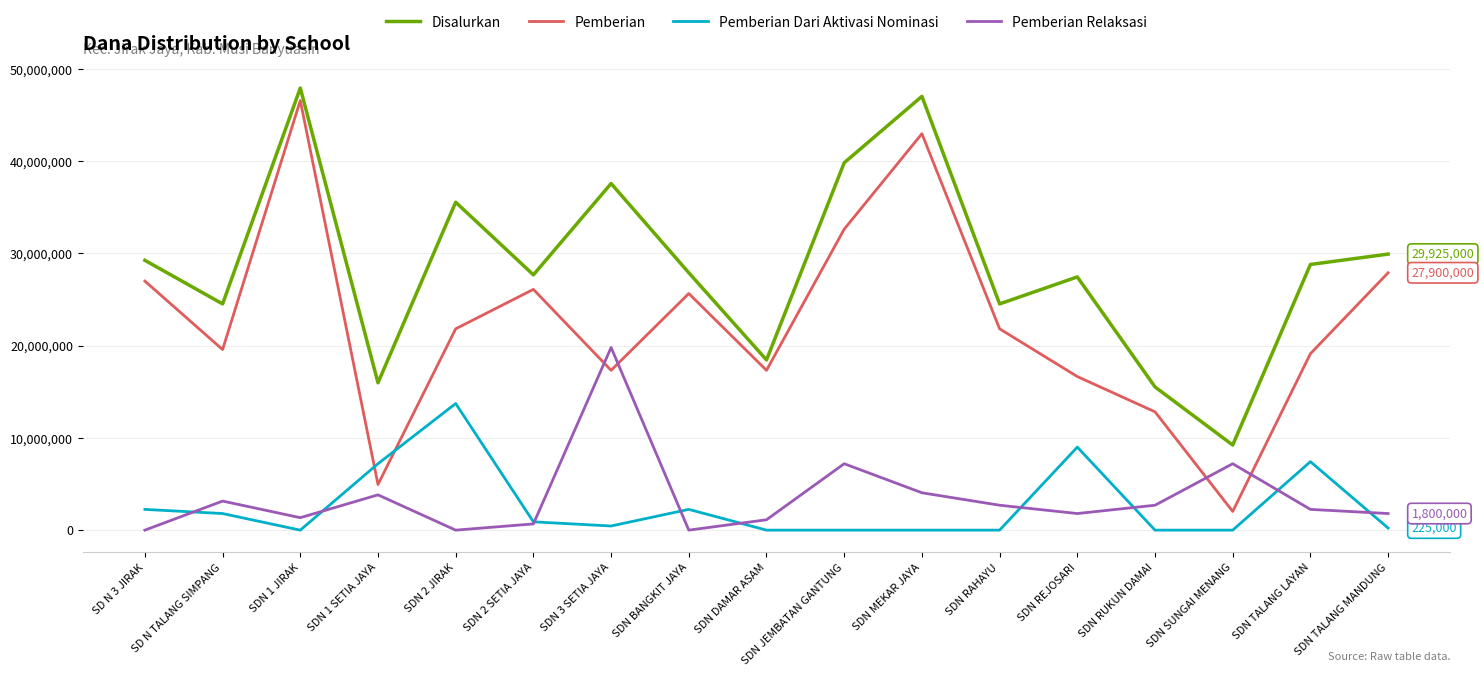

Which series has the largest total across all categories?

Disalurkan